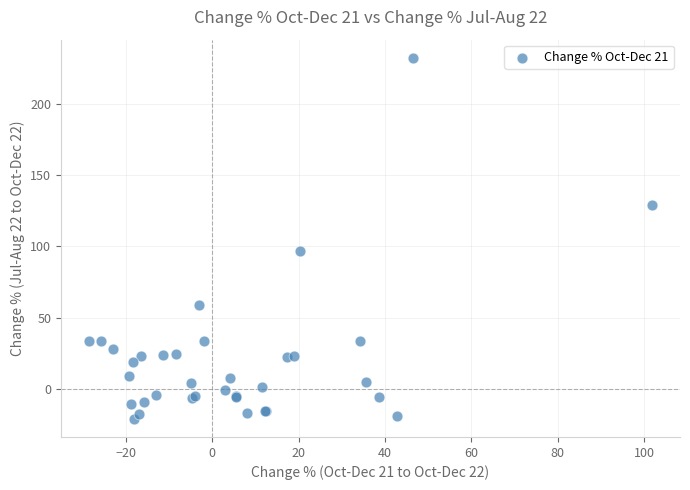

What Y value in the scatter plot is closest to 105?

96.7